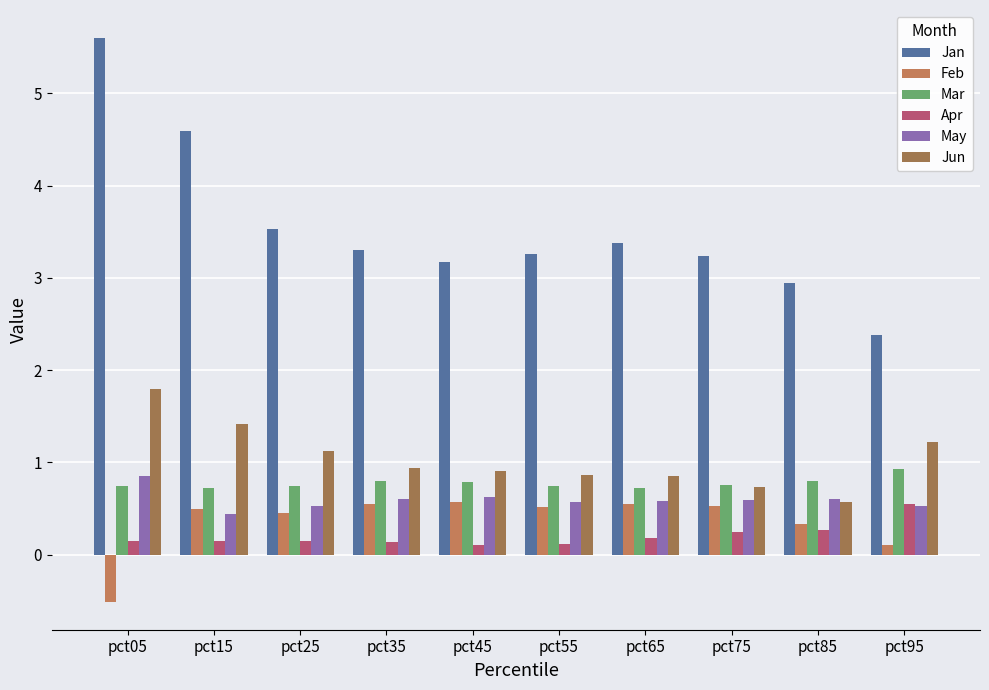

Which series has the largest total across all categories?

Jan